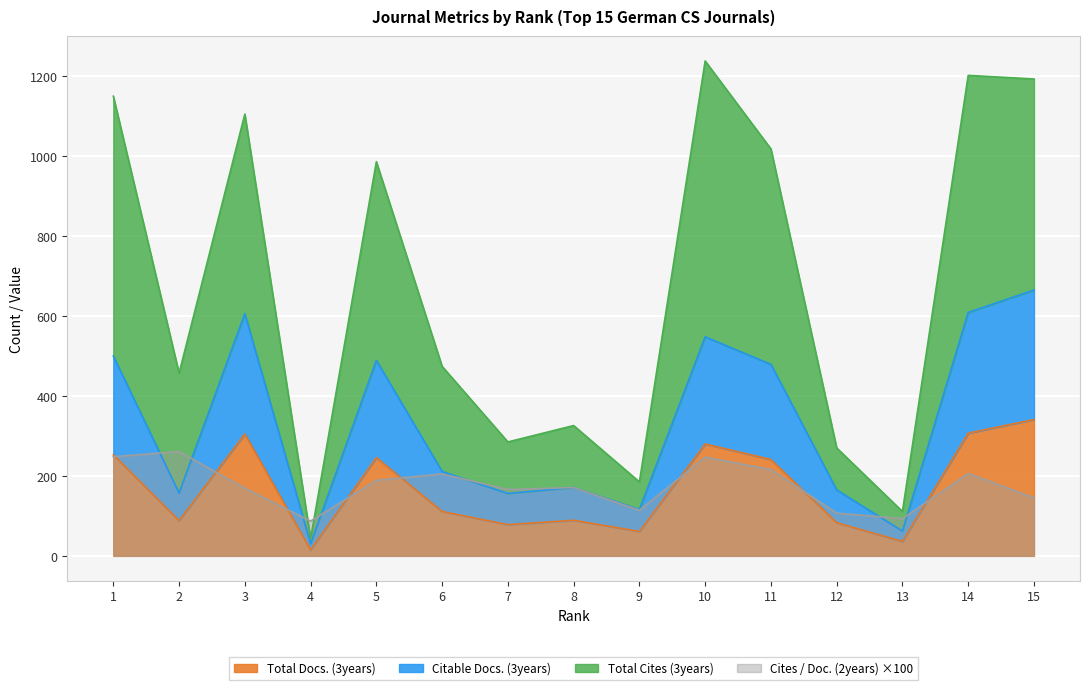

How many lines are shown in the chart?

4